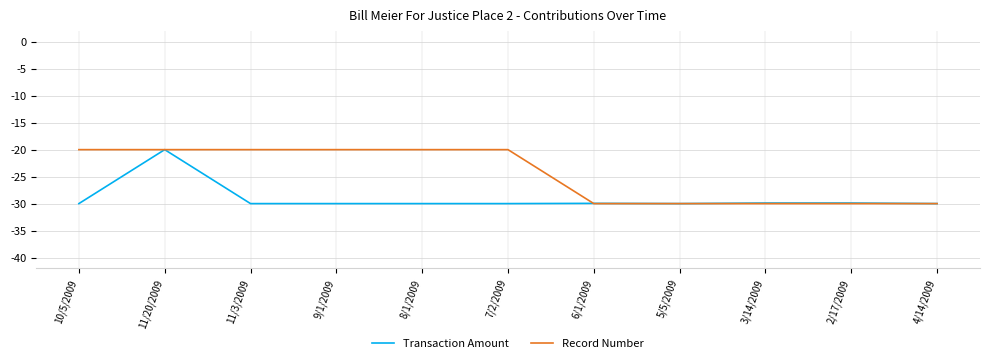

What is the minimum value for Record Number?

-30.0